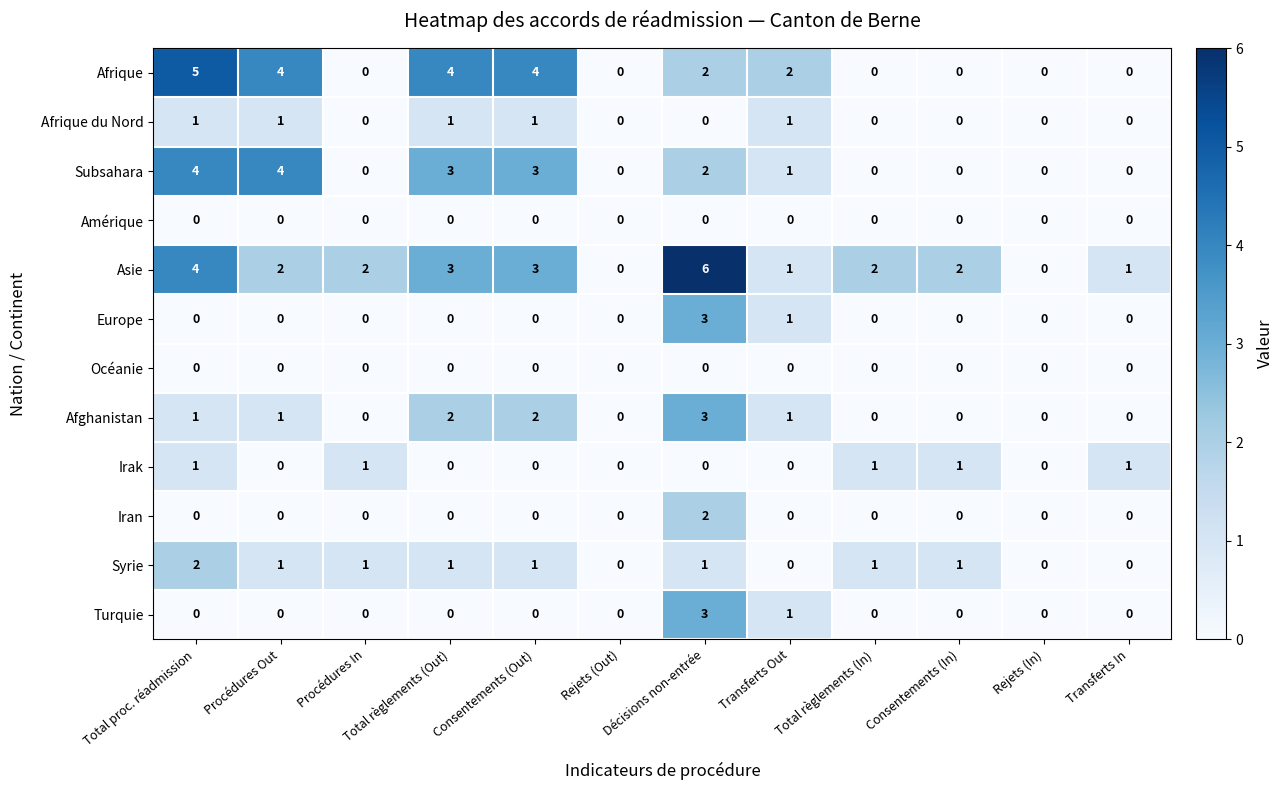

Between Consentements (Out) and Rejets (Out), which series saw the biggest shift?

Afrique